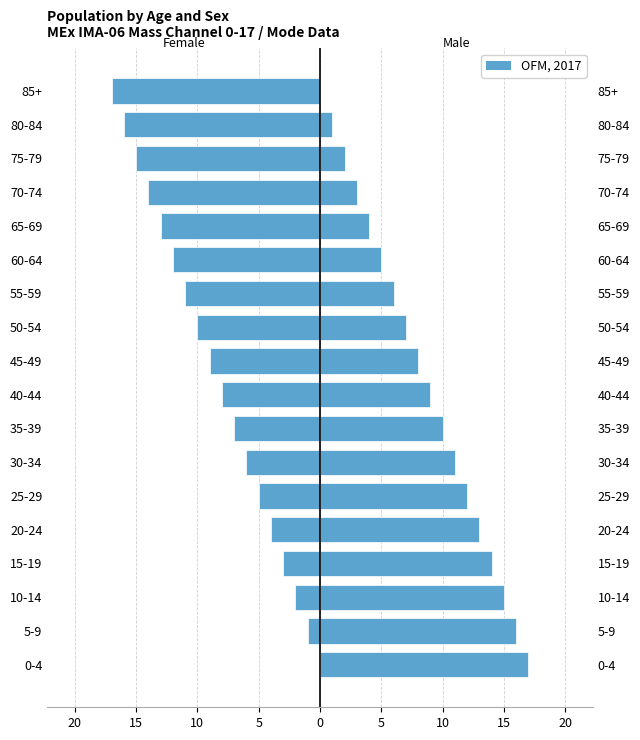

Rank the series at 70-74 from lowest to highest value.

Female, Male